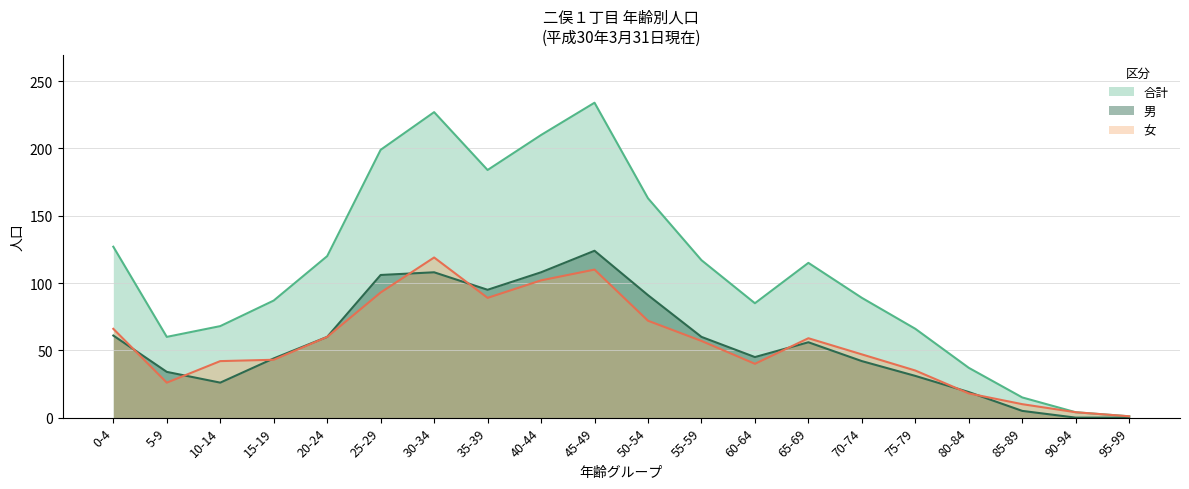

Where is 合計 nearest to the value 117?

55-59